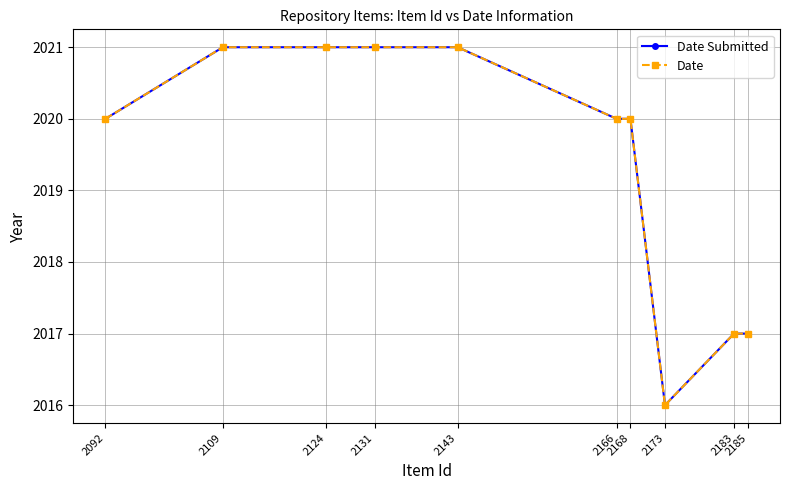

Reading right to left, list all the values displayed in this chart.

Date Submitted: 2185=2017	2183=2017	2173=2016	2168=2020	2166=2020	2143=2021	2131=2021	2124=2021	2109=2021	2092=2020
Date: 2185=2017	2183=2017	2173=2016	2168=2020	2166=2020	2143=2021	2131=2021	2124=2021	2109=2021	2092=2020